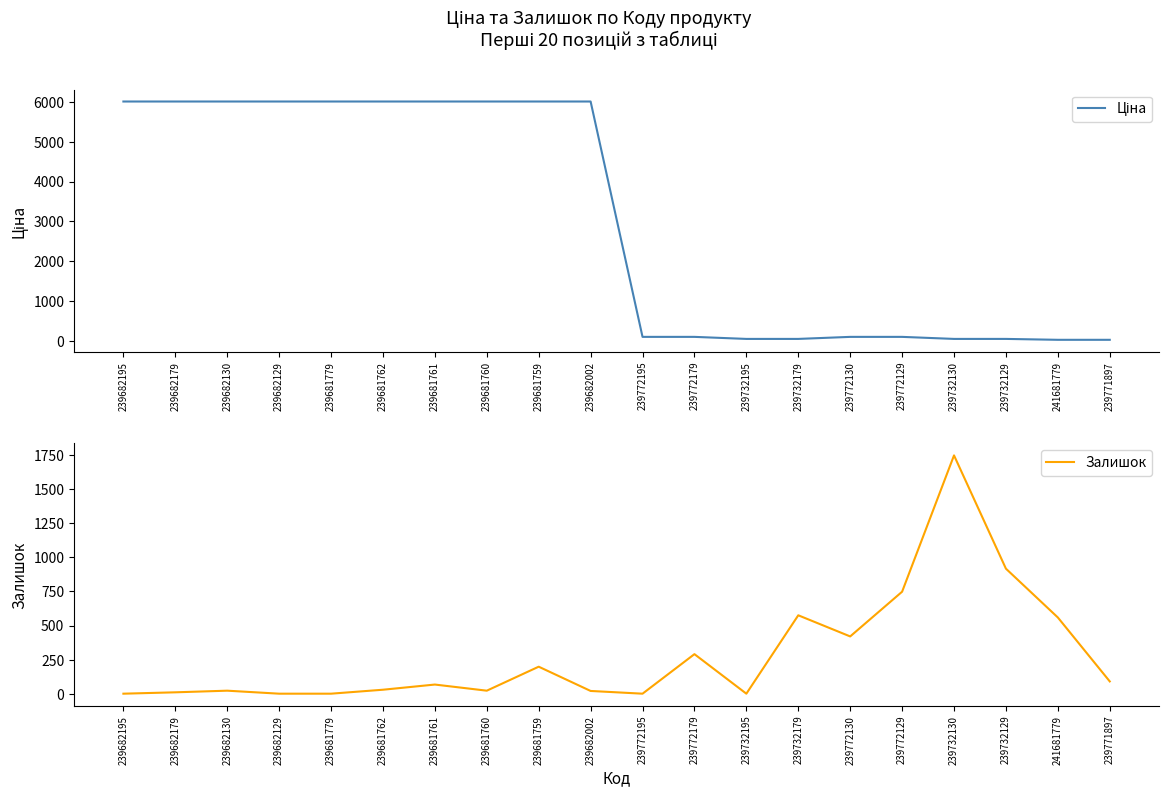

At 239732195, list the series in order from largest to smallest.

Ціна, Залишок